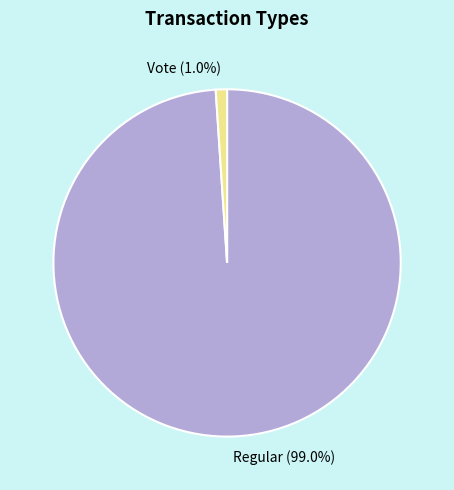

Which category has the biggest portion of the pie?

Regular